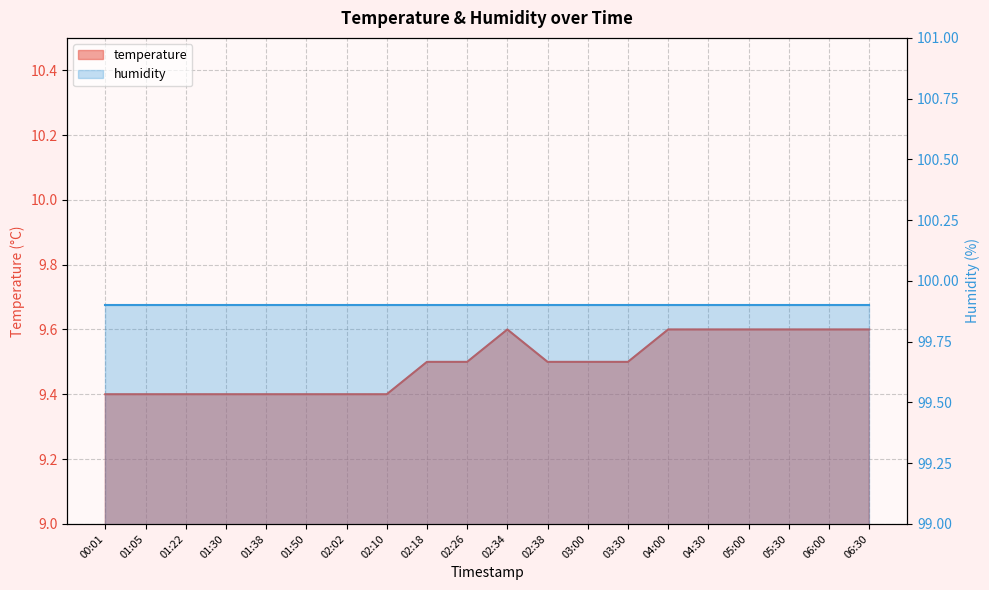

Reading left to right, list all the values displayed in this chart.

9.4	9.4	9.4	9.4	9.4	9.4	9.4	9.4	9.5	9.5	9.6	9.5	9.5	9.5	9.6	9.6	9.6	9.6	9.6	9.6